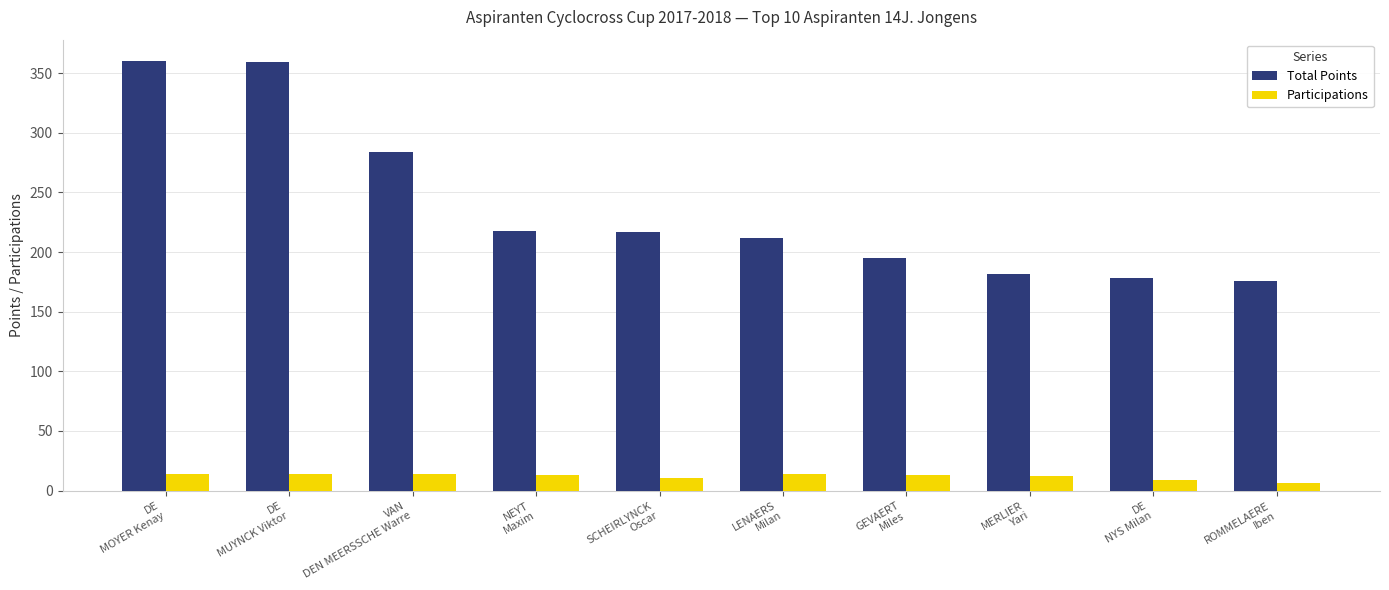

Which series has the largest range (max minus min)?

Total Points